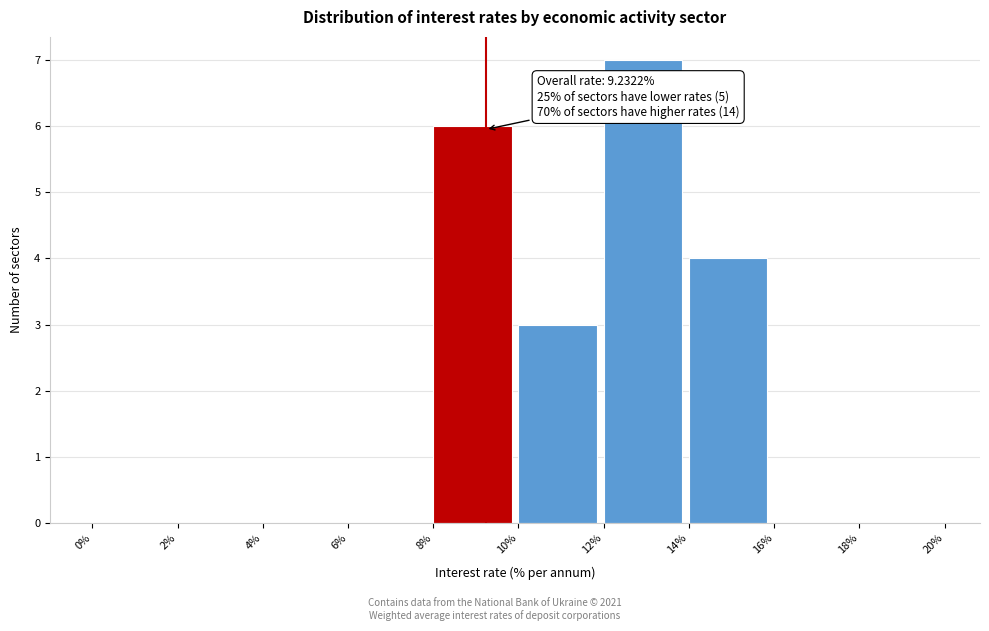

Over which range of the x-axis is the bar tallest?

12% to 14%